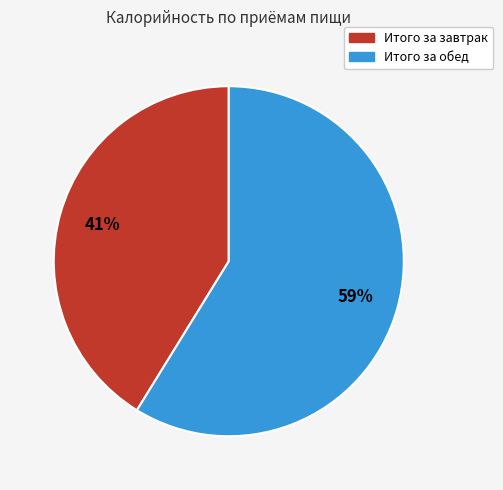

Is there a majority slice in this chart?

Yes